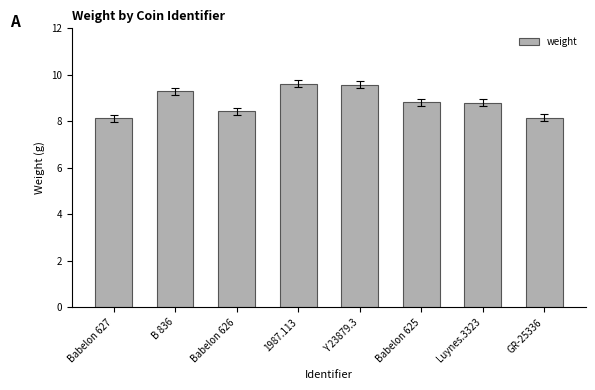

Approximately how many times larger is the value at GR-25336 compared to Babelon 627?

1.0